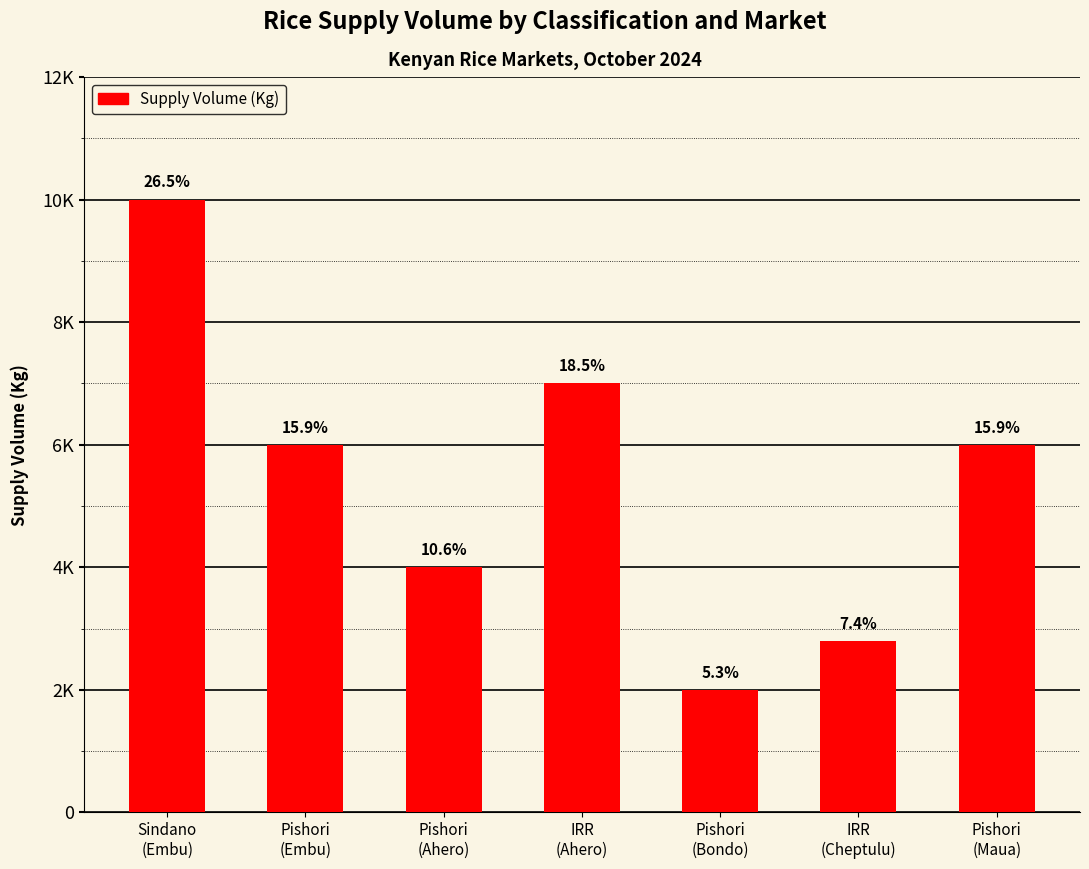

Reading left to right, extract all data points from this chart.

10000	6000	4000	7000	2000	2800	6000